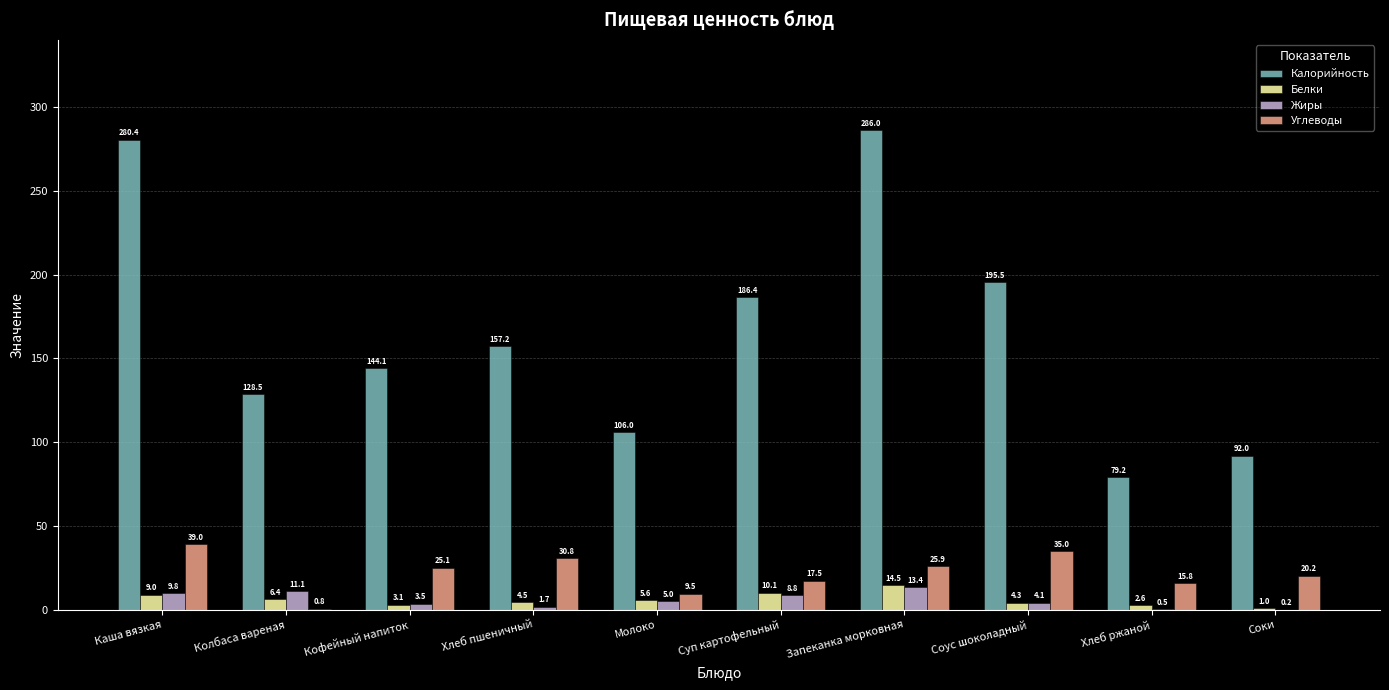

What is the maximum value shown in the chart?

286.0